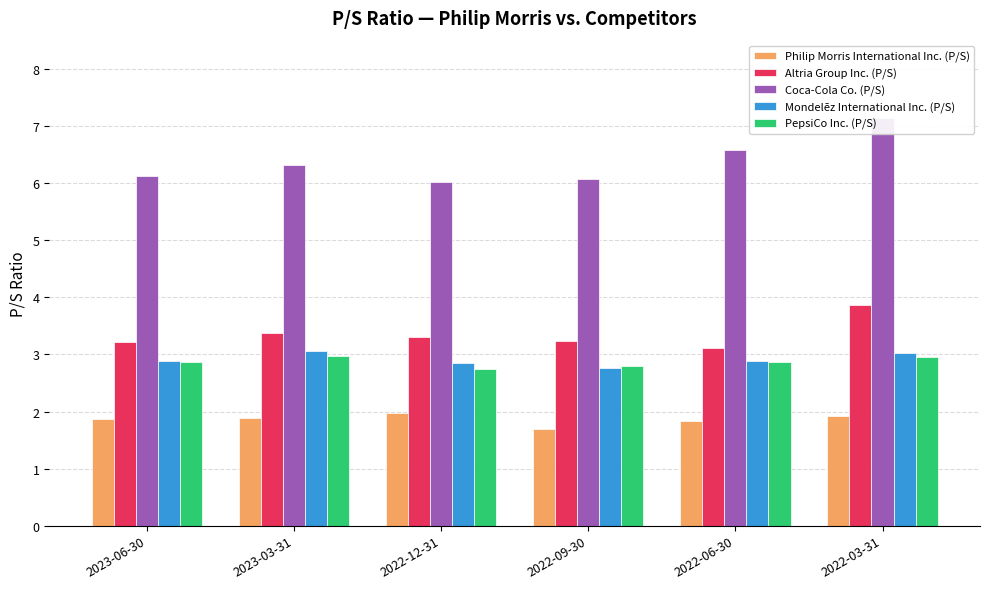

What is the total value across all series at 2022-06-30?

17.3